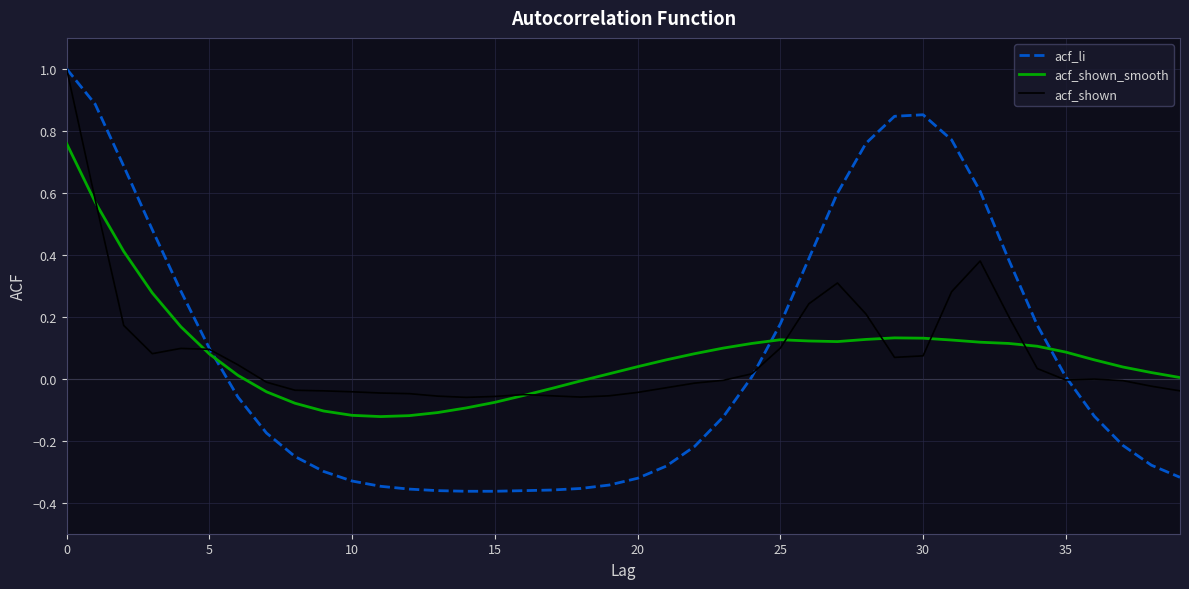

How many lines are shown in the chart?

3